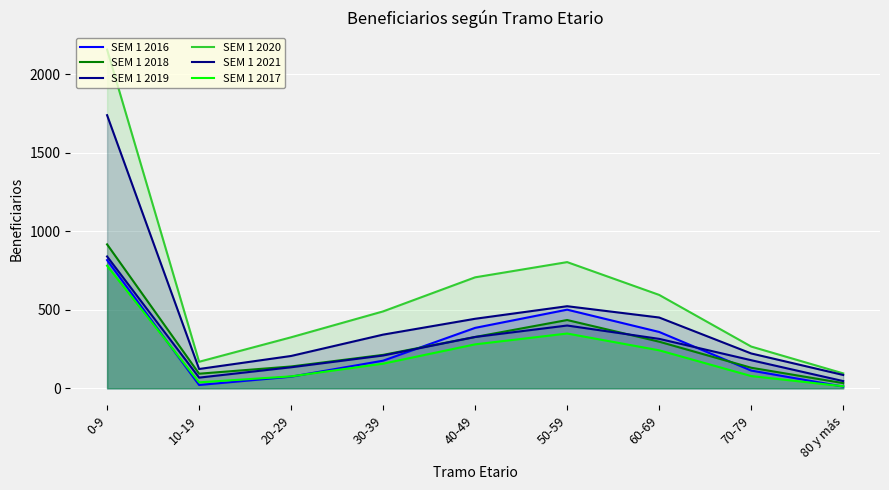

Which category has the lowest value in the SEM 1 2018 series?

80 y más